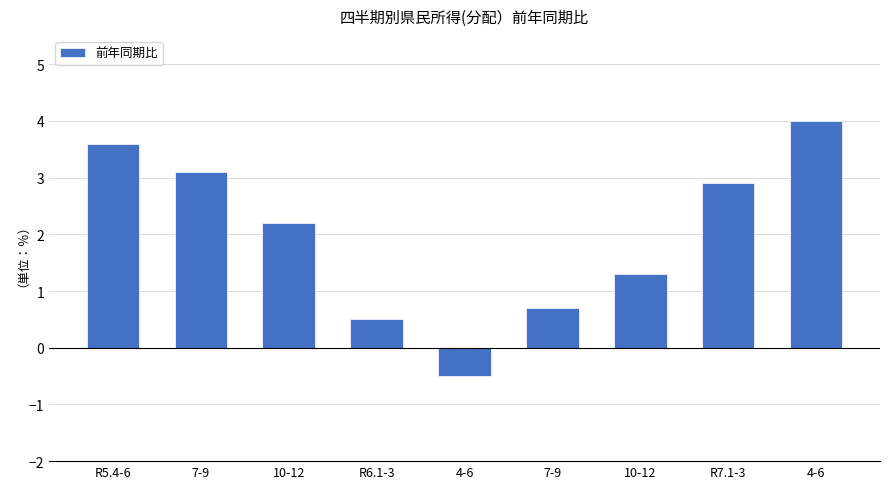

How many values exceed 2?

5